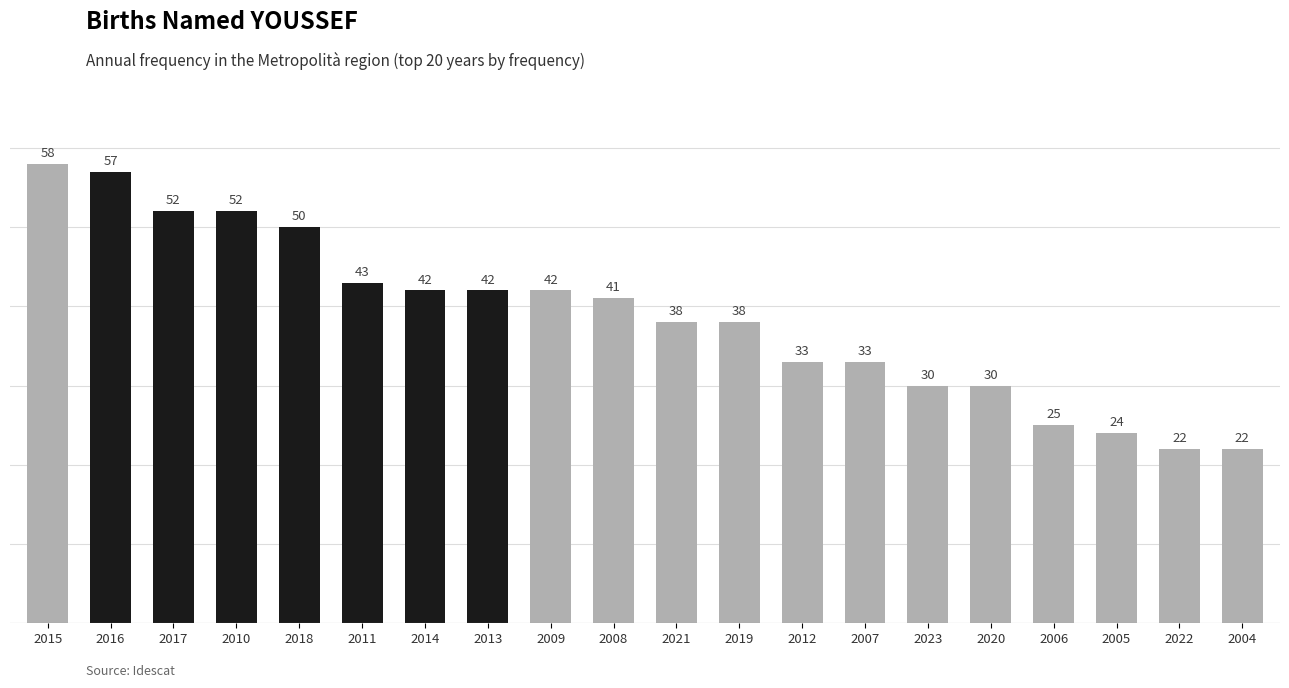

What is the maximum value shown in the chart?

58